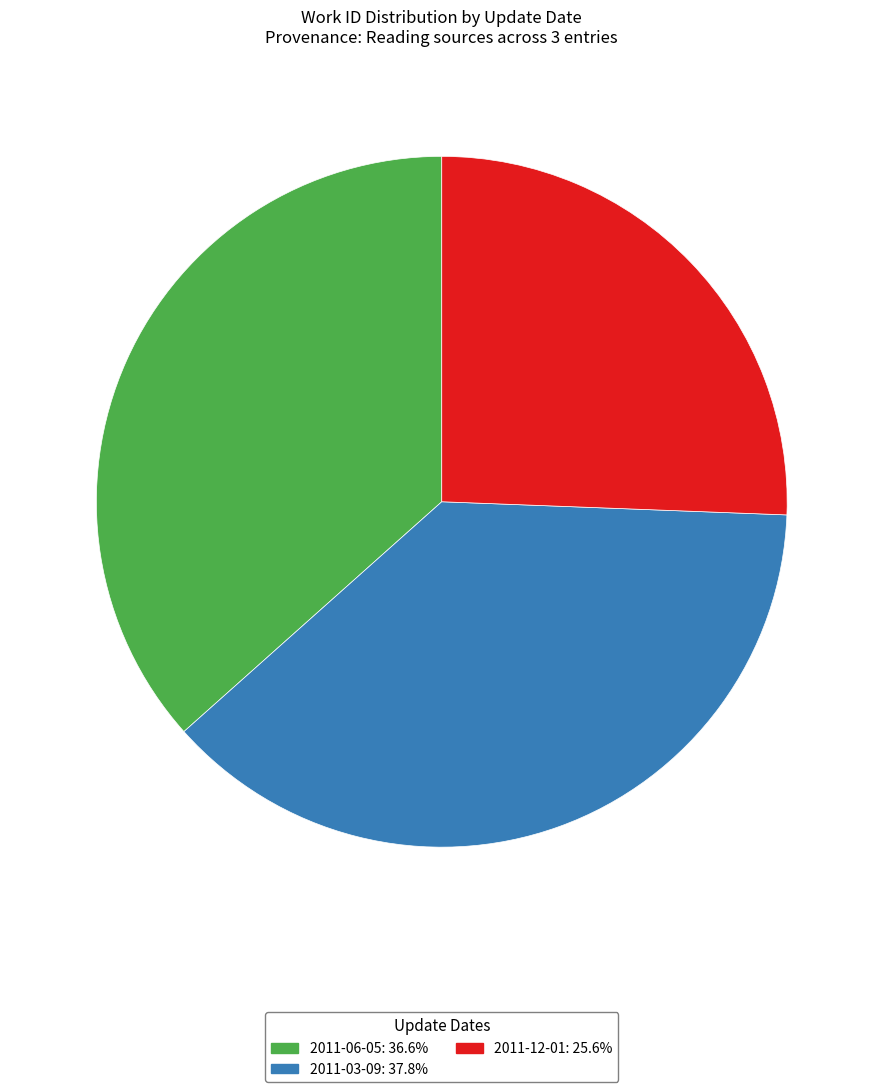

Approximately how many times larger is the value at 2011-03-09 compared to 2011-12-01?

1.5